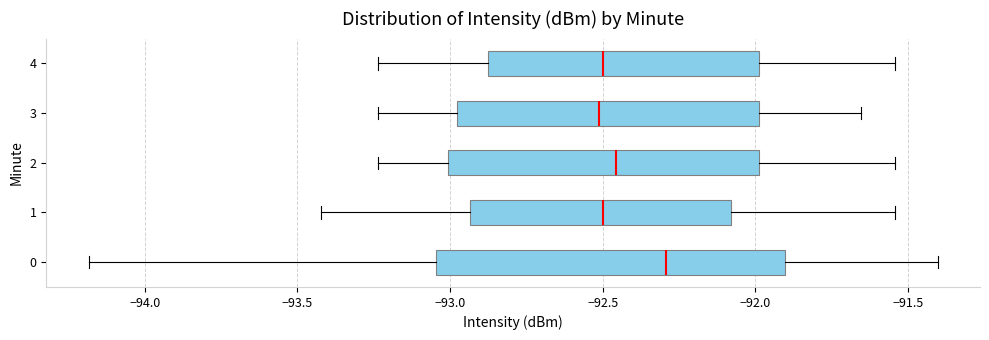

Where is the left edge of the box at y = 0 on the x-axis? The values are not printed on the chart, so give them approximately, as read against the axis.

-93.05